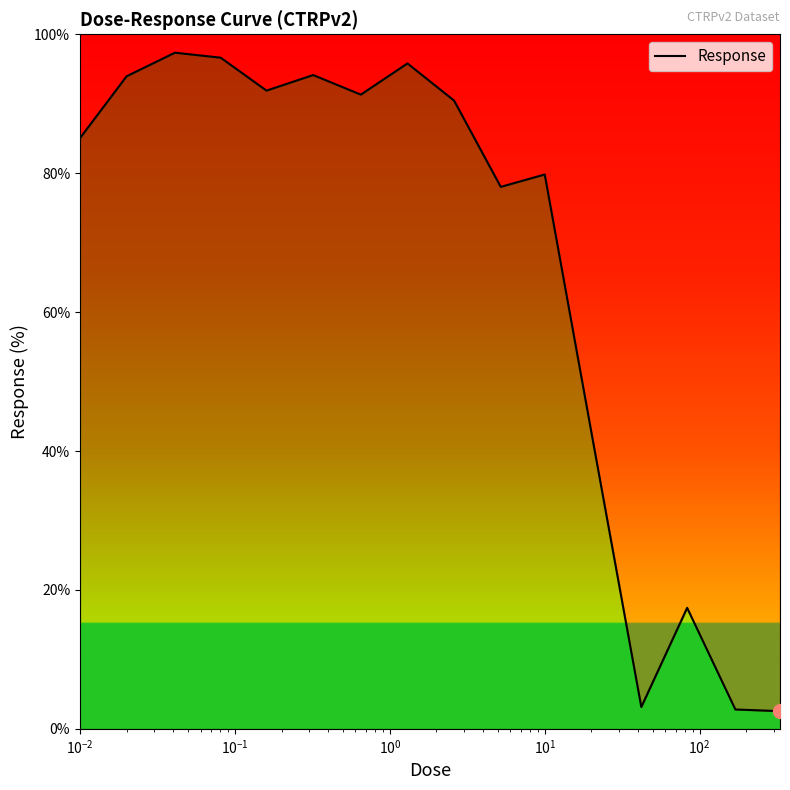

Reading right to left, list all the values displayed in this chart.

2.5	2.8	17.4	3.1	40.1	79.8	78.0	90.5	95.8	91.3	94.1	91.9	96.6	97.3	94.0	85.0